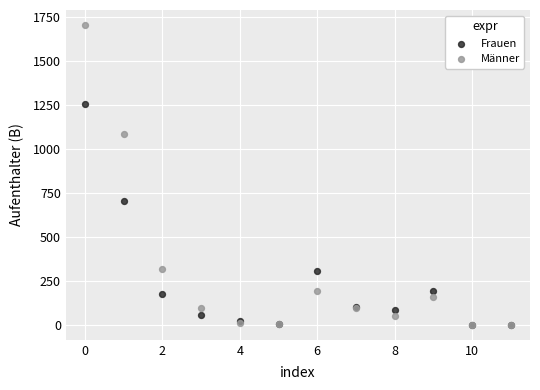

In the Männer series, what Y value is closest to 852?

1082